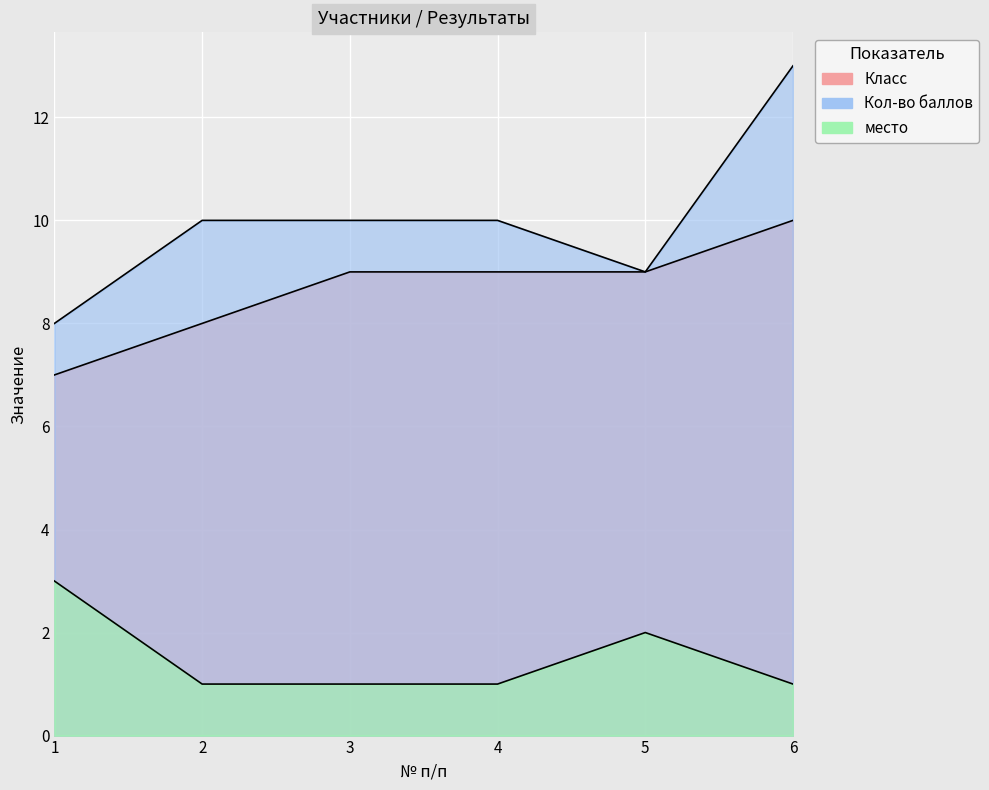

List the series in order of their overall mean, lowest first.

место, Класс, Кол-во баллов